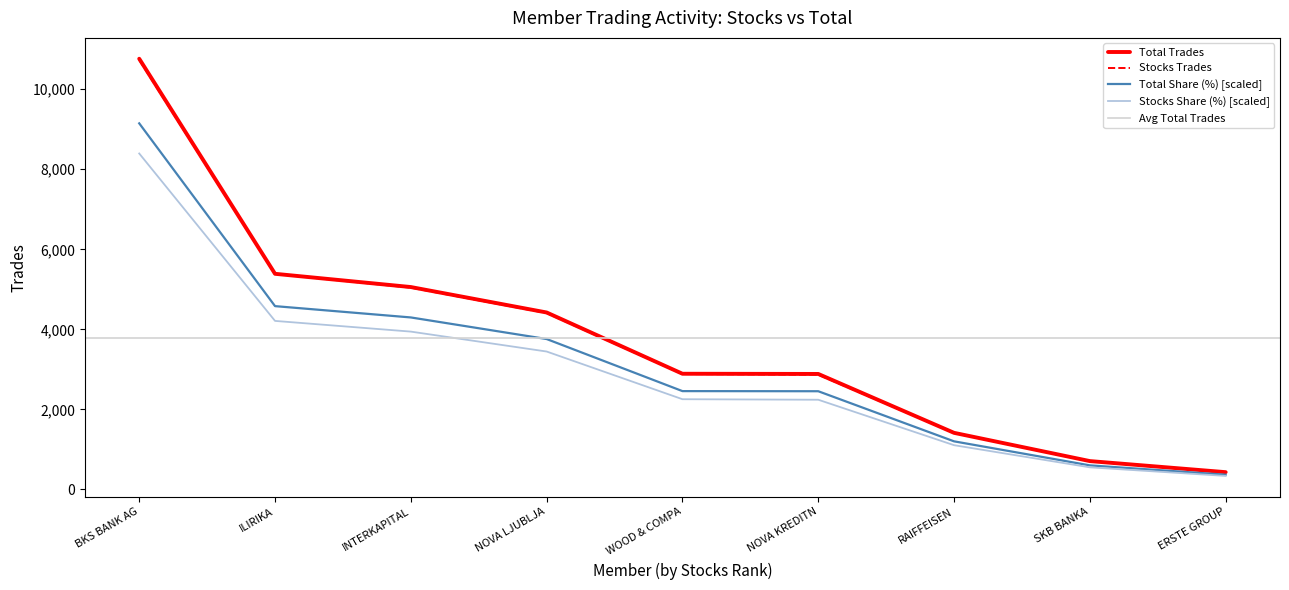

The value of Total Share (%) [scaled] at NOVA KREDITN is 4239.9. True or false?

False